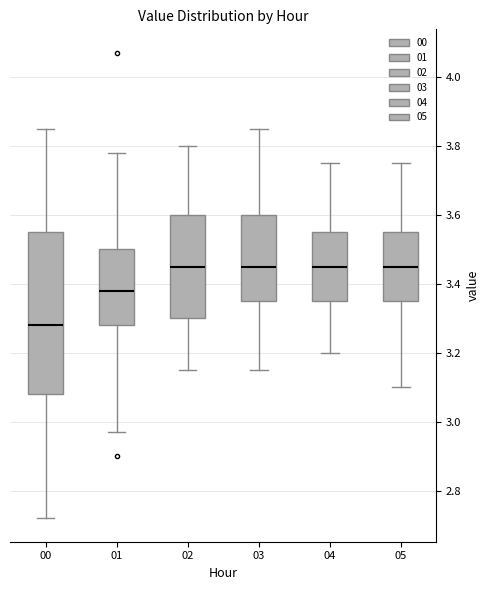

Reading left to right, read every box against the y-axis: the position of its median line, the range the box covers, and the ends of its whiskers. The values are not printed on the chart, so give them approximately, as read against the axis.

00: median 3.28, box 3.08 to 3.56, whiskers 2.72 to 3.86
01: median 3.38, box 3.28 to 3.50, whiskers 2.98 to 3.78
02: median 3.46, box 3.30 to 3.60, whiskers 3.16 to 3.80
03: median 3.46, box 3.36 to 3.60, whiskers 3.16 to 3.86
04: median 3.46, box 3.36 to 3.56, whiskers 3.20 to 3.76
05: median 3.46, box 3.36 to 3.56, whiskers 3.10 to 3.76